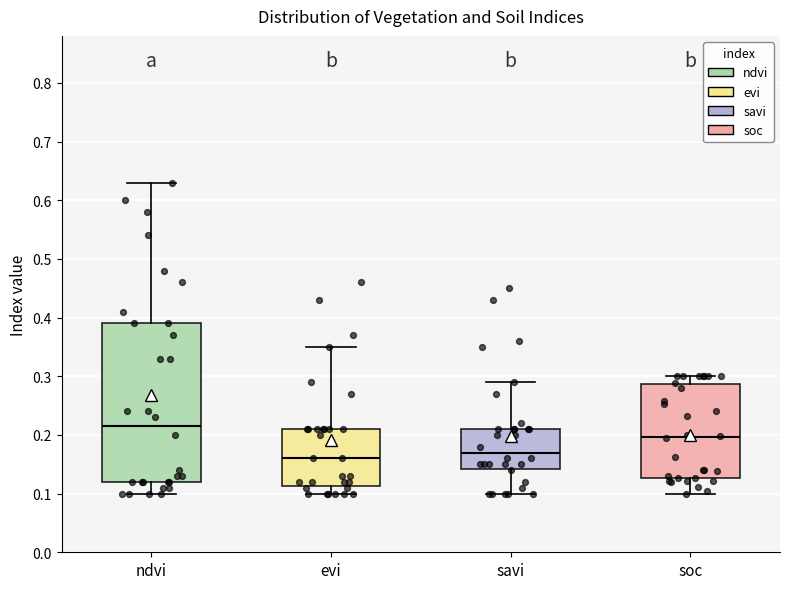

Reading left to right, read every box against the y-axis: the position of its median line, the range the box covers, and the ends of its whiskers. The values are not printed on the chart, so give them approximately, as read against the axis.

ndvi: median 0.22, box 0.12 to 0.39, whiskers 0.10 to 0.63
evi: median 0.16, box 0.11 to 0.21, whiskers 0.10 to 0.35
savi: median 0.17, box 0.14 to 0.21, whiskers 0.10 to 0.29
soc: median 0.20, box 0.13 to 0.29, whiskers 0.10 to 0.30